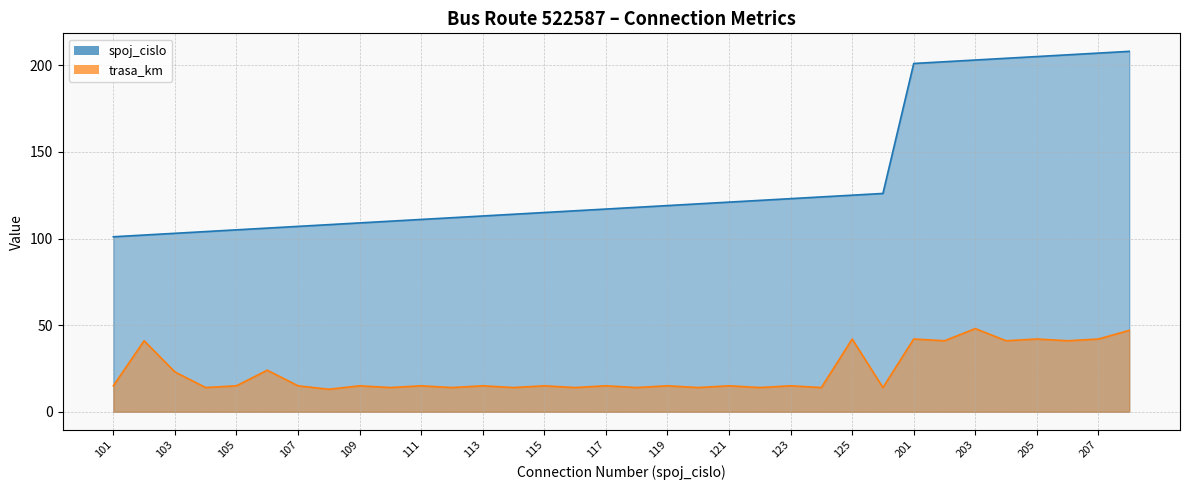

How many data points in trasa_km are above 15?

12